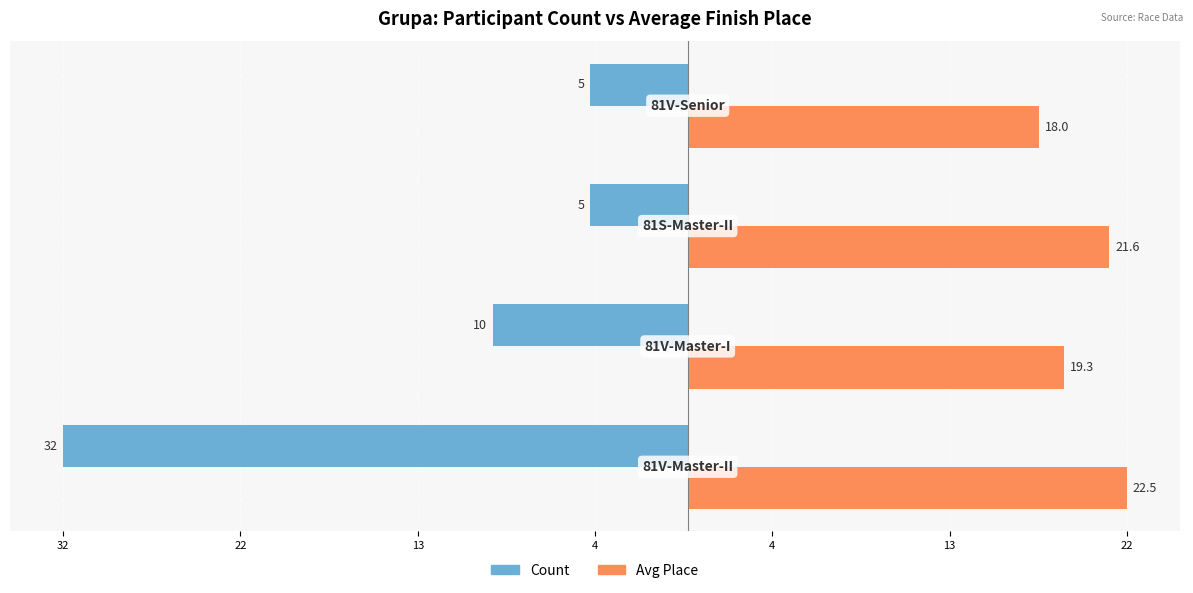

Reading left to right, transcribe all the data shown in this chart.

Count: -32.0	-10.0	-5.0	-5.0
Avg Place: 22.5	19.3	21.6	18.0